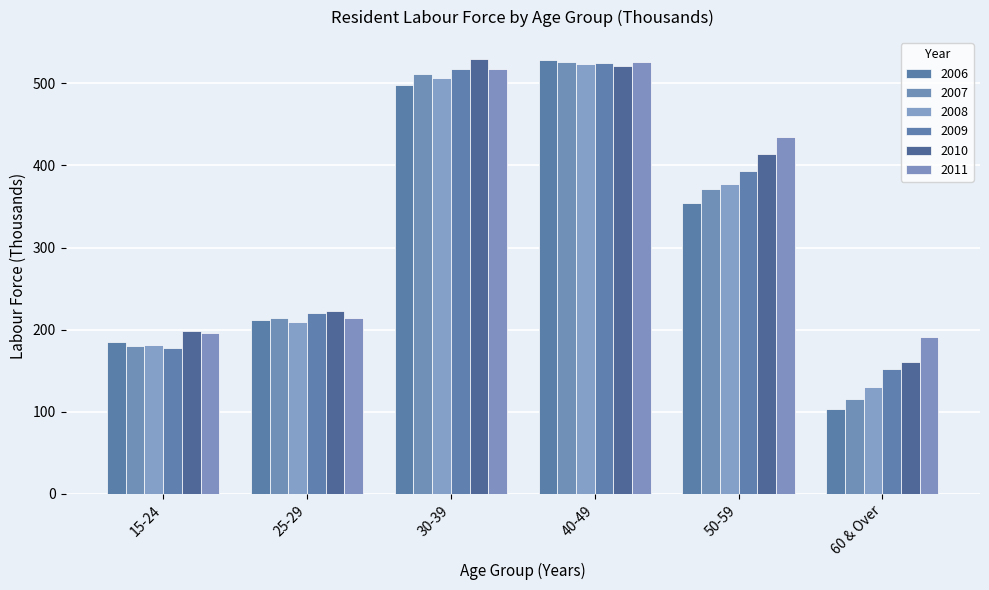

What are all the series names shown in the legend?

2006, 2007, 2008, 2009, 2010, 2011